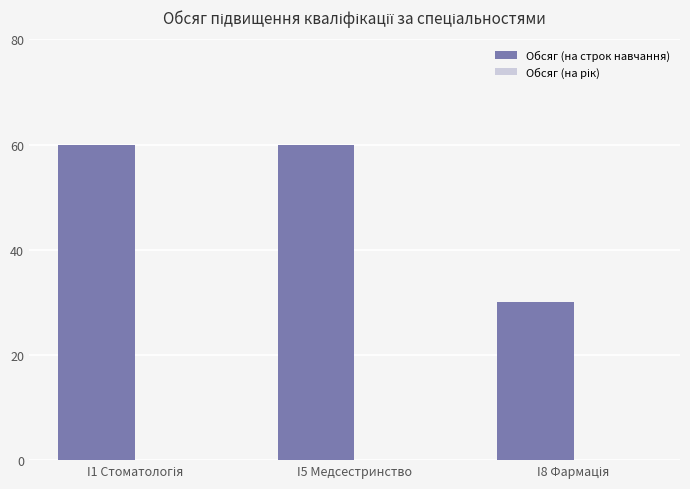

What is the maximum value shown in the chart?

60